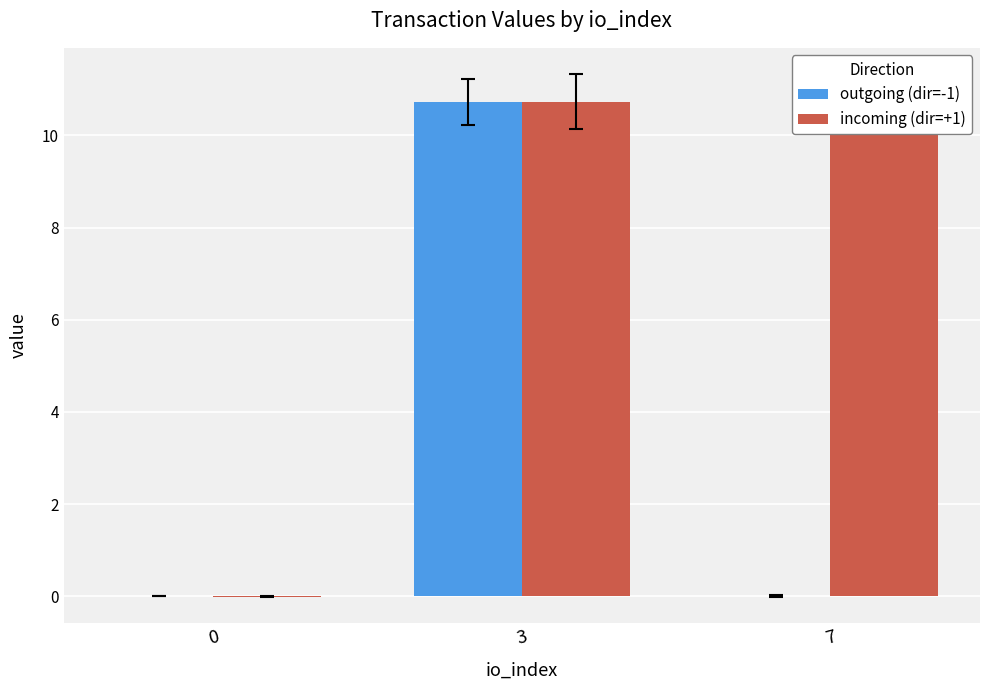

Reading left to right, extract all data points from this chart.

outgoing (dir=-1): 0.0	10.7	0.0
incoming (dir=+1): -0.0	10.7	10.7